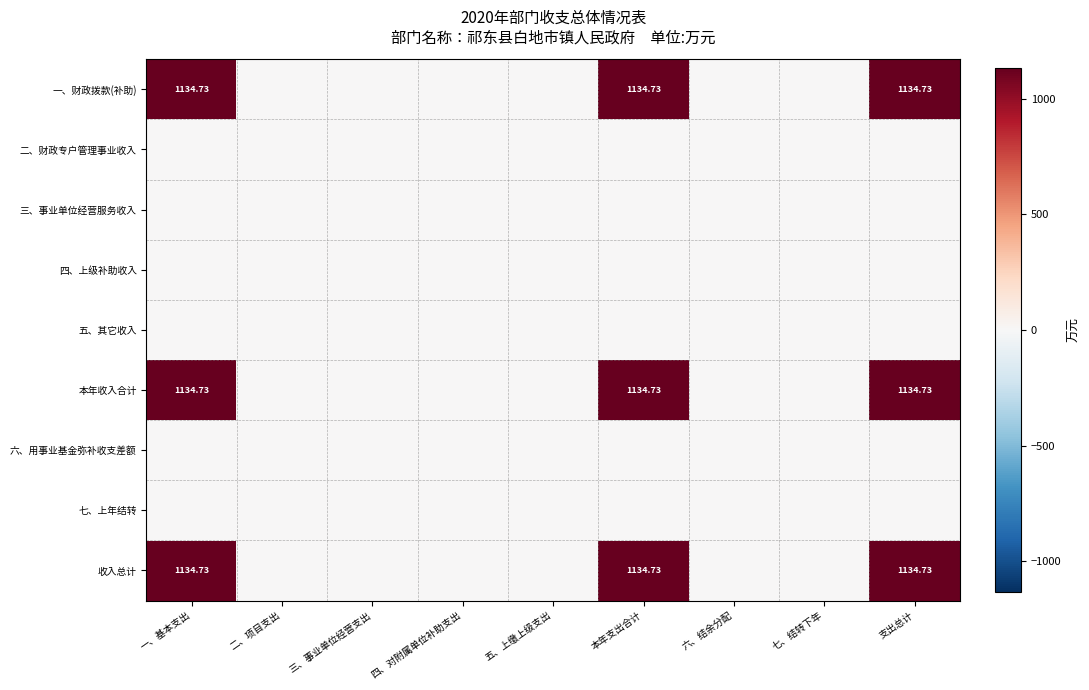

How many distinct data groups are displayed?

9